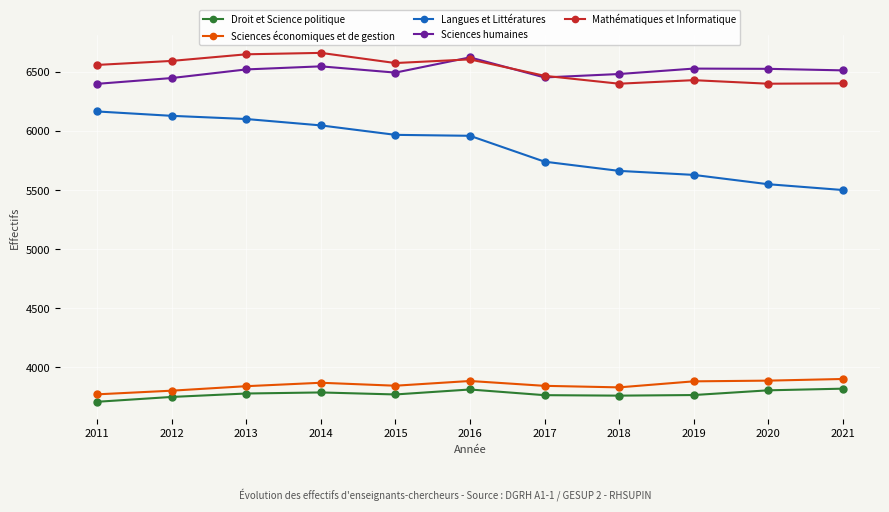

True or false: Mathématiques et Informatique and Droit et Science politique cross at least once.

False